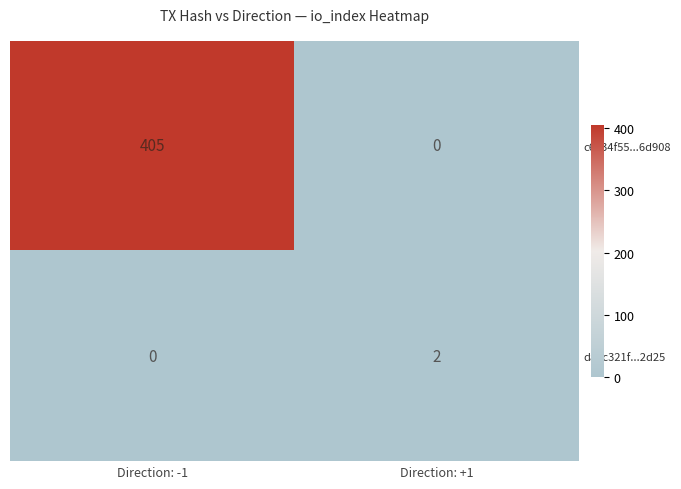

How many distinct data groups are displayed?

2